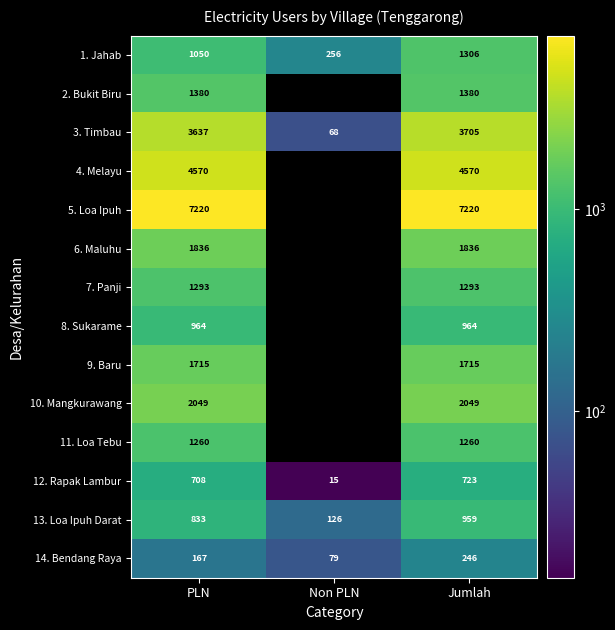

What is the spread (max minus min) of values at PLN?

7053